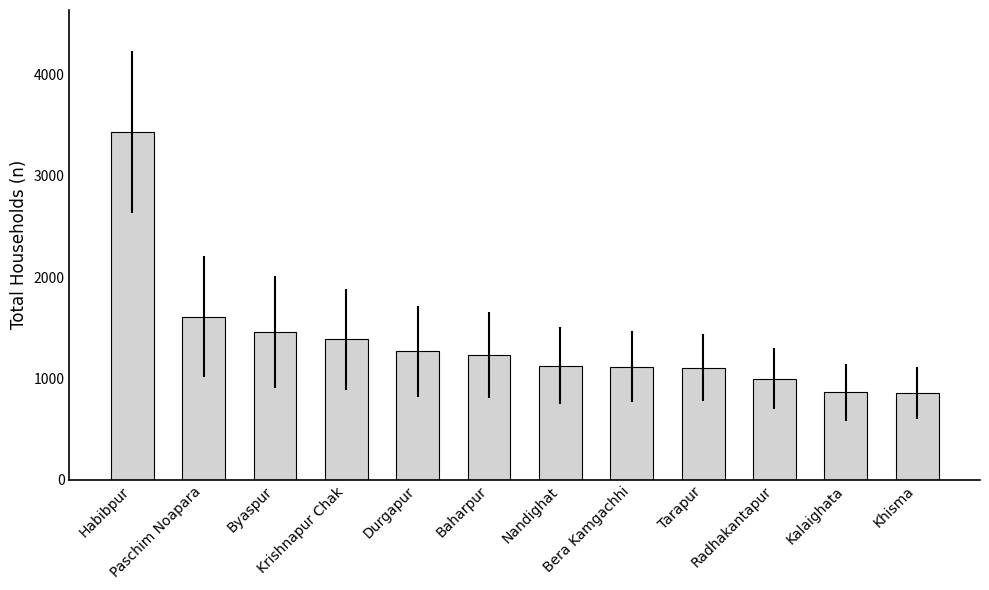

What is the sum of all values?

16448